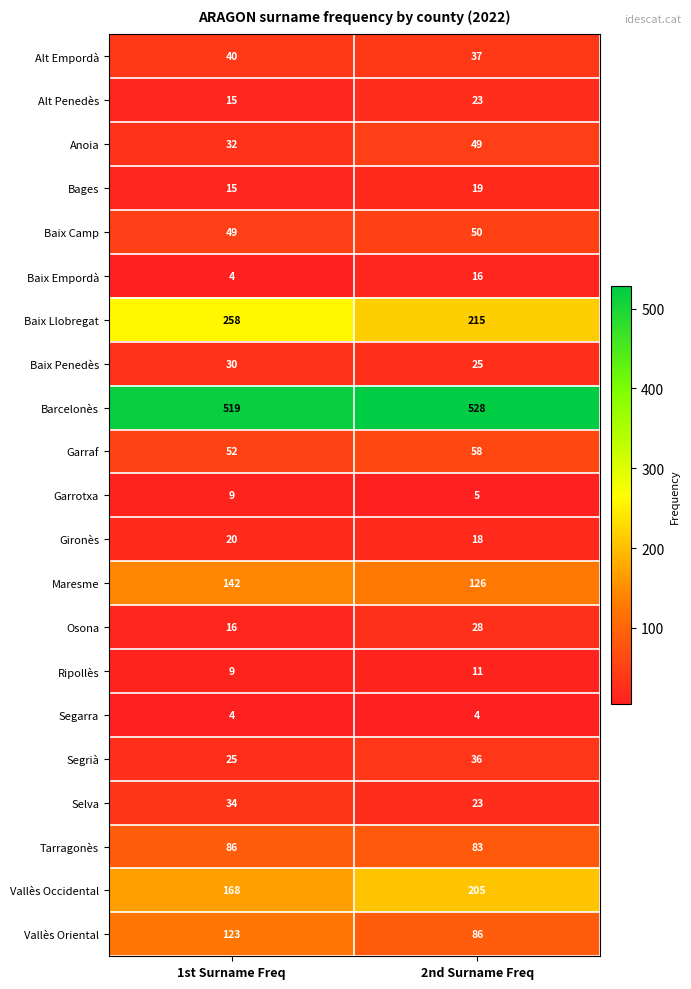

At which category does the chart reach its peak across all series?

2nd Surname Freq